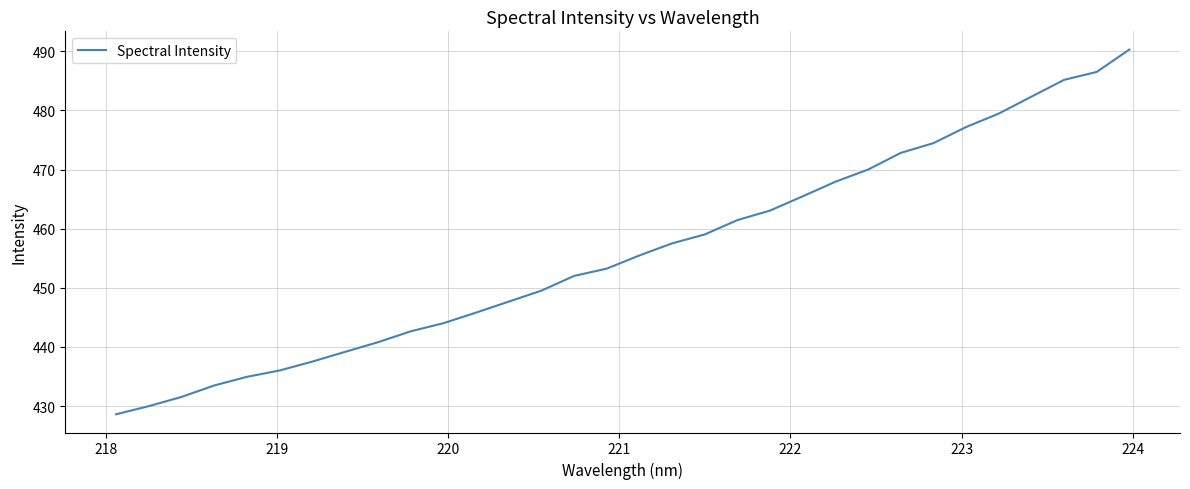

What is the maximum value shown in the chart?

490.3